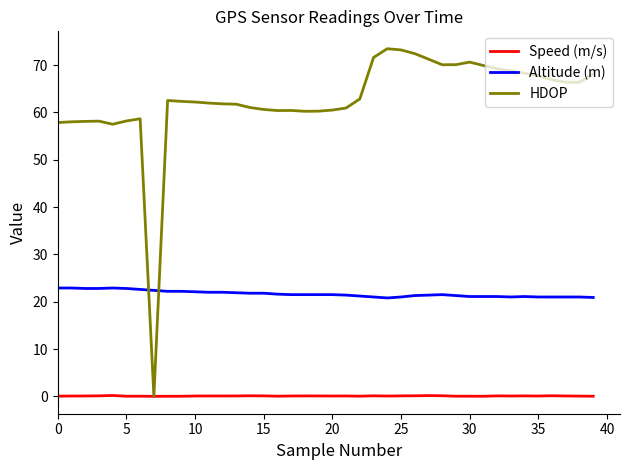

Which series has the largest total across all categories?

HDOP